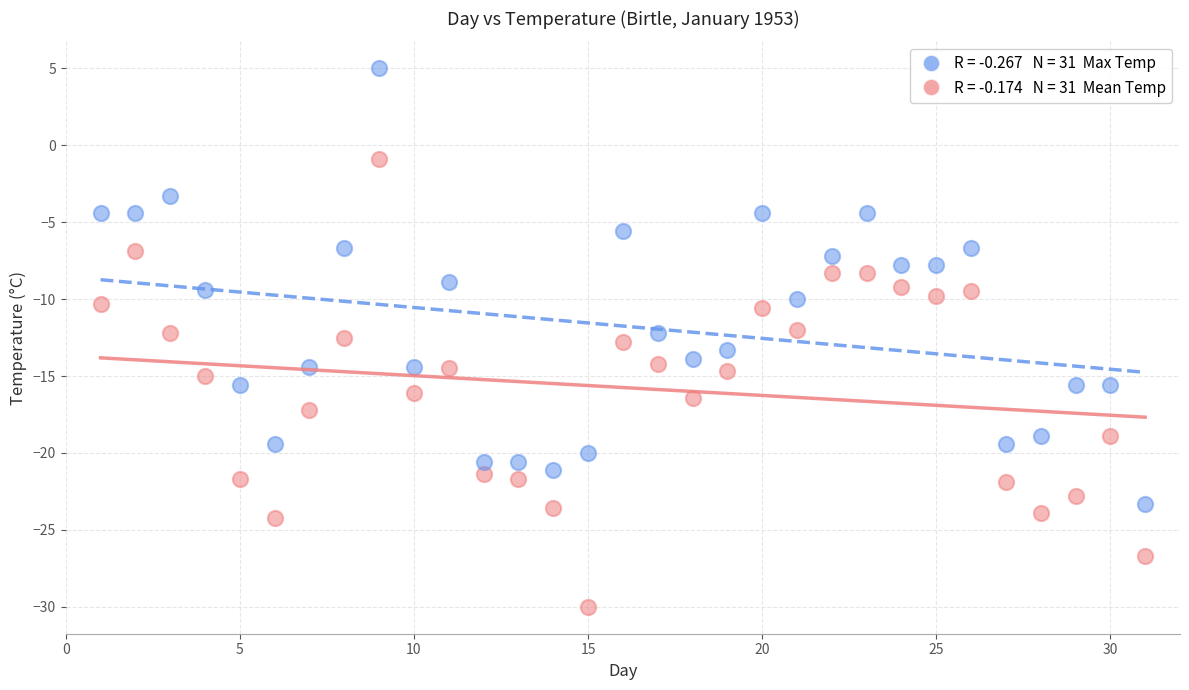

Across all data points, what is the range of X values (max minus min)?

30.0